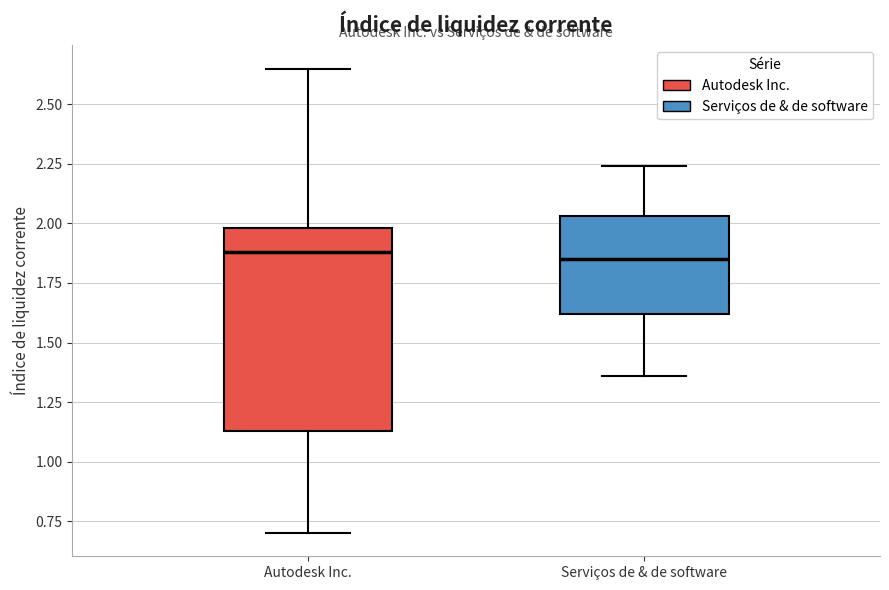

Where is the lower edge of the box for Serviços de & de software on the y-axis? The values are not printed on the chart, so give them approximately, as read against the axis.

1.60